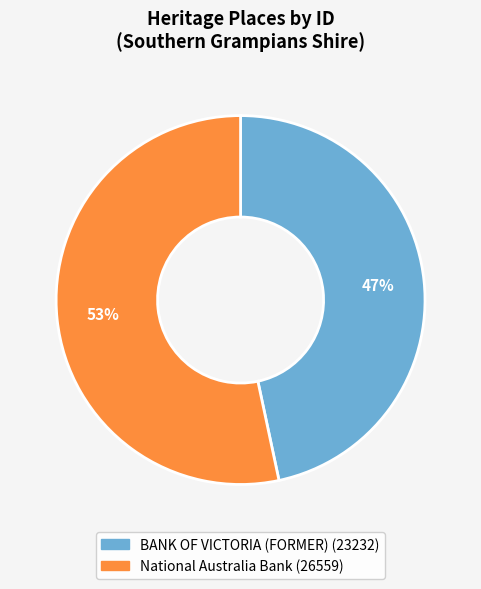

What is the smallest slice in the pie chart?

BANK OF VICTORIA (FORMER)